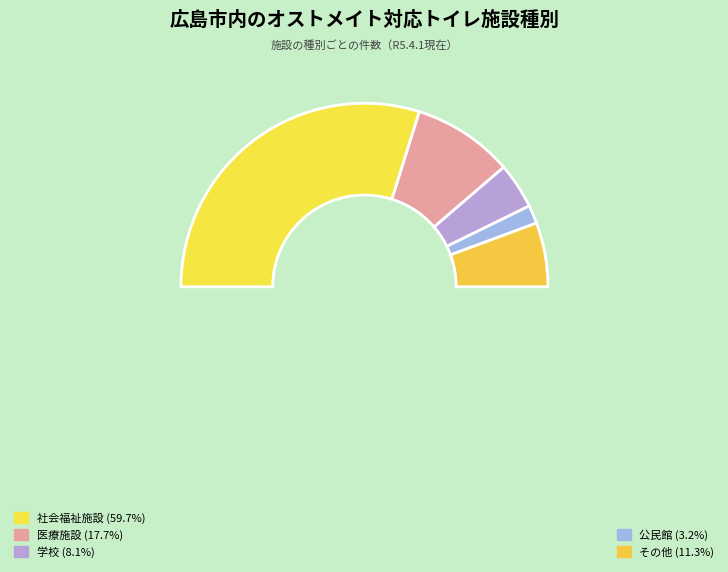

How many slices are in this pie chart?

6